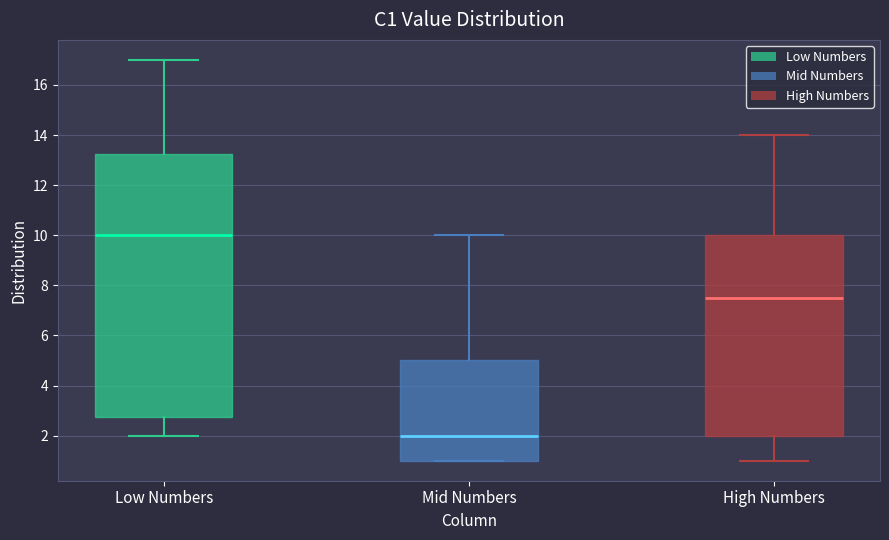

Reading left to right, read every box against the y-axis: the position of its median line, the range the box covers, and the ends of its whiskers. The values are not printed on the chart, so give them approximately, as read against the axis.

Low Numbers: median 10.0, box 2.8 to 13.2, whiskers 2.0 to 17.0
Mid Numbers: median 2.0, box 1.0 to 5.0, whiskers 1.0 to 10.0
High Numbers: median 7.6, box 2.0 to 10.0, whiskers 1.0 to 14.0